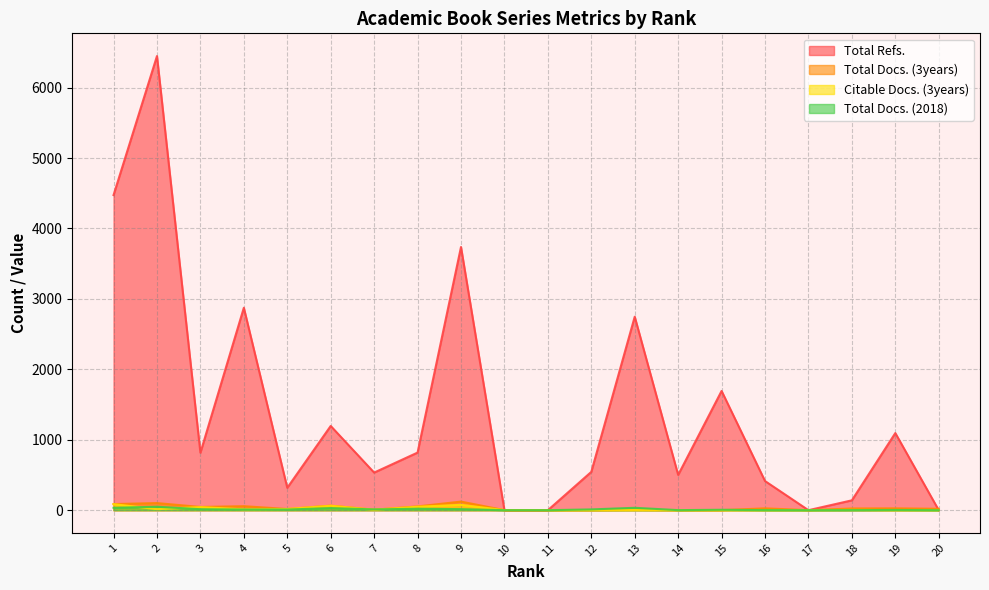

What is the difference between the highest and lowest values at 6?

1166